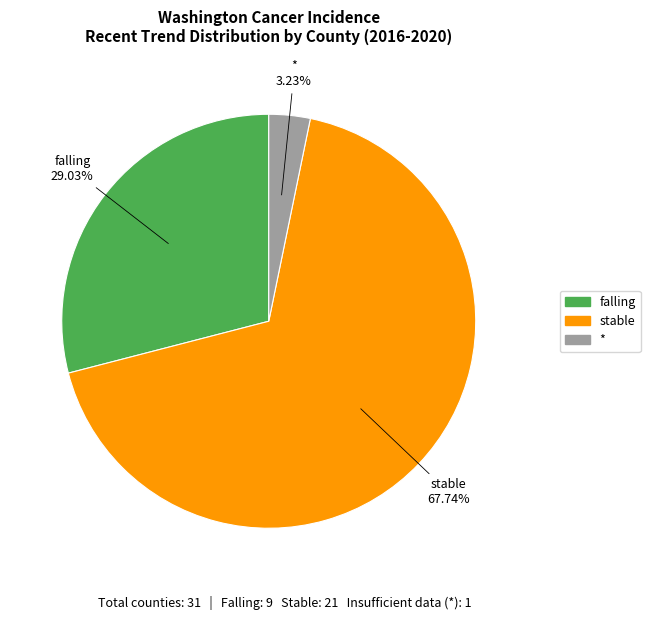

Is there a majority slice in this chart?

Yes